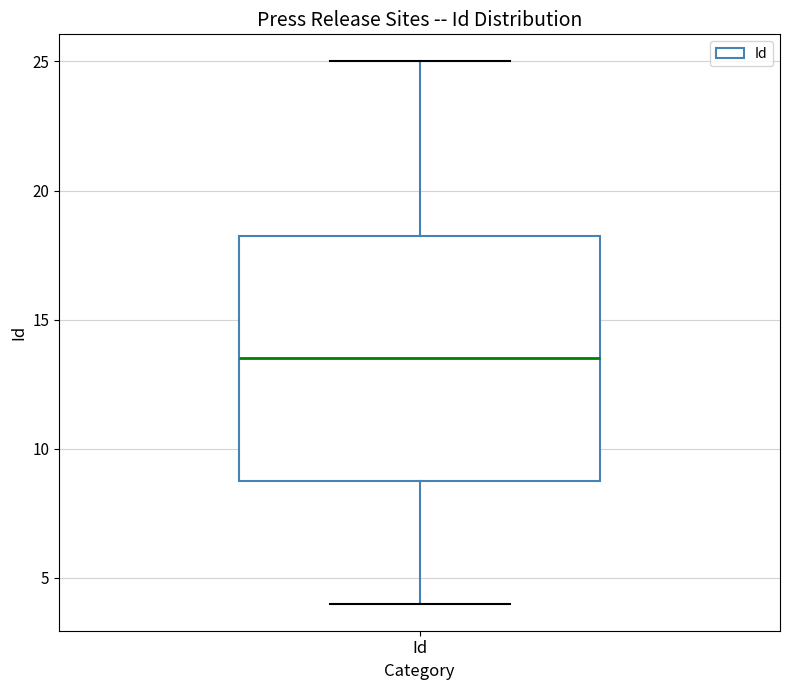

Transcribe this box plot: give where the median line is, the range the box spans, and where the two whiskers end, as read against the y-axis. The values are not printed on the chart, so give them approximately, as read against the axis.

median 13.5, box 9.0 to 18.5, whiskers 4.0 to 25.0